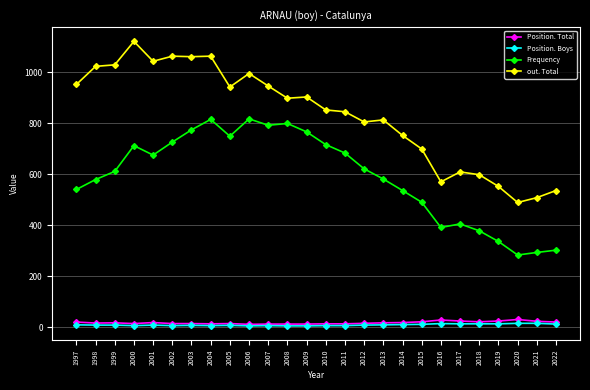

At how many categories does at least one series exceed 564?

22